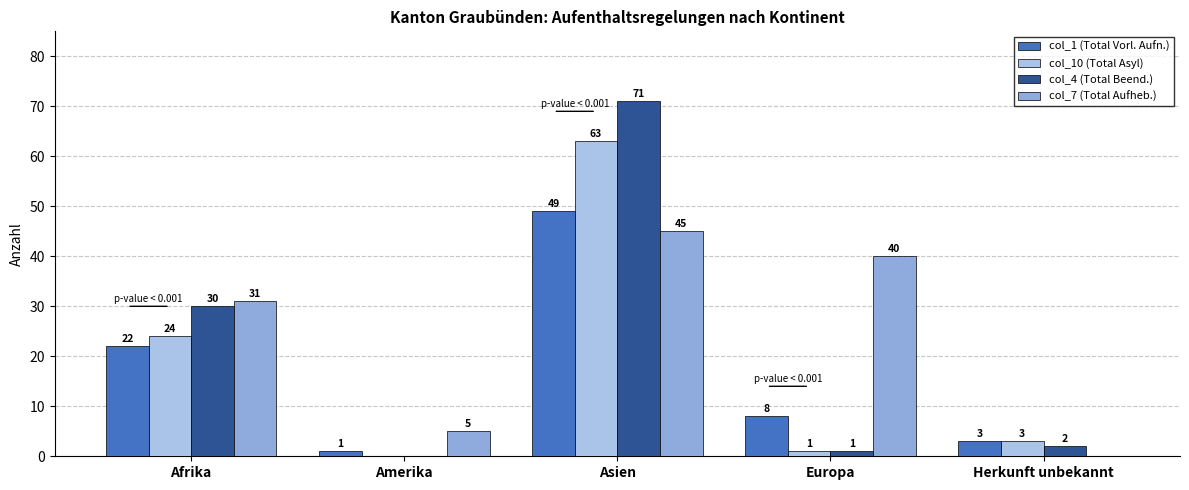

Which series has the largest range (max minus min)?

col_4 (Total Beend.)